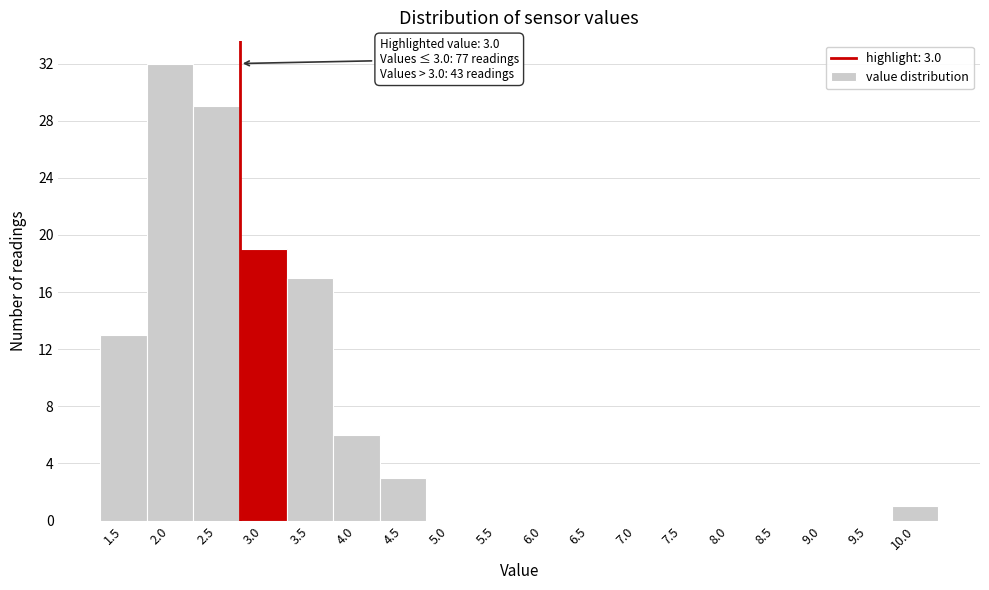

Reading right to left, extract all data points from this chart.

10.0=1	9.5=0	9.0=0	8.5=0	8.0=0	7.5=0	7.0=0	6.5=0	6.0=0	5.5=0	5.0=0	4.5=3	4.0=6	3.5=17	3.0=19	2.5=29	2.0=32	1.5=13